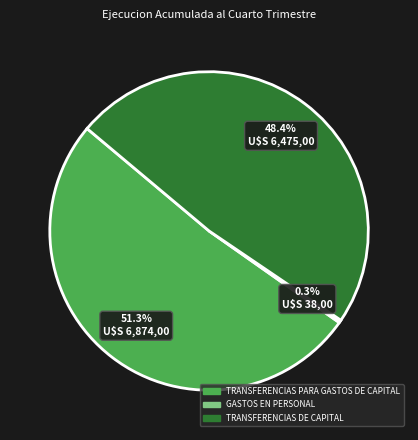

How many segments does this pie chart have?

3